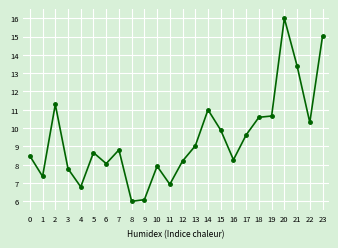

At which category does the chart reach its minimum across all series?

8